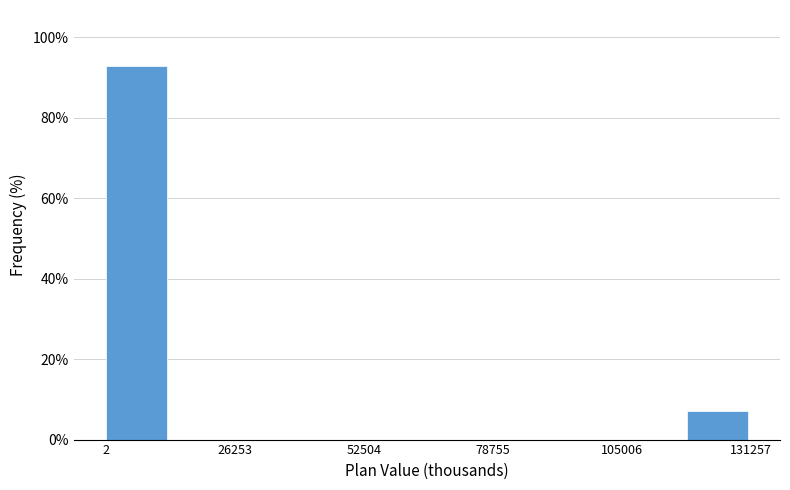

Read against the x-axis, roughly where is the centre of the tallest bar?

5000